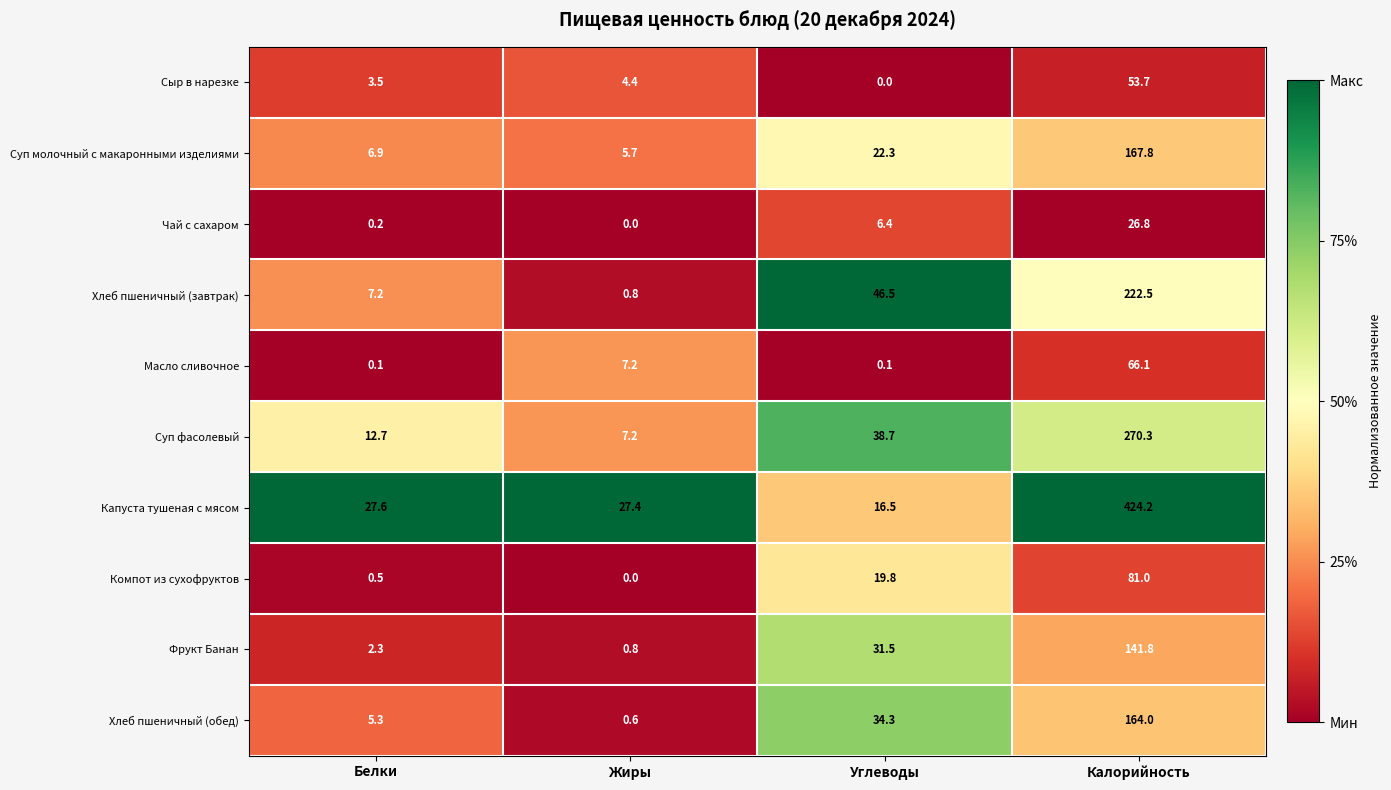

What is the maximum value shown in the chart?

424.2